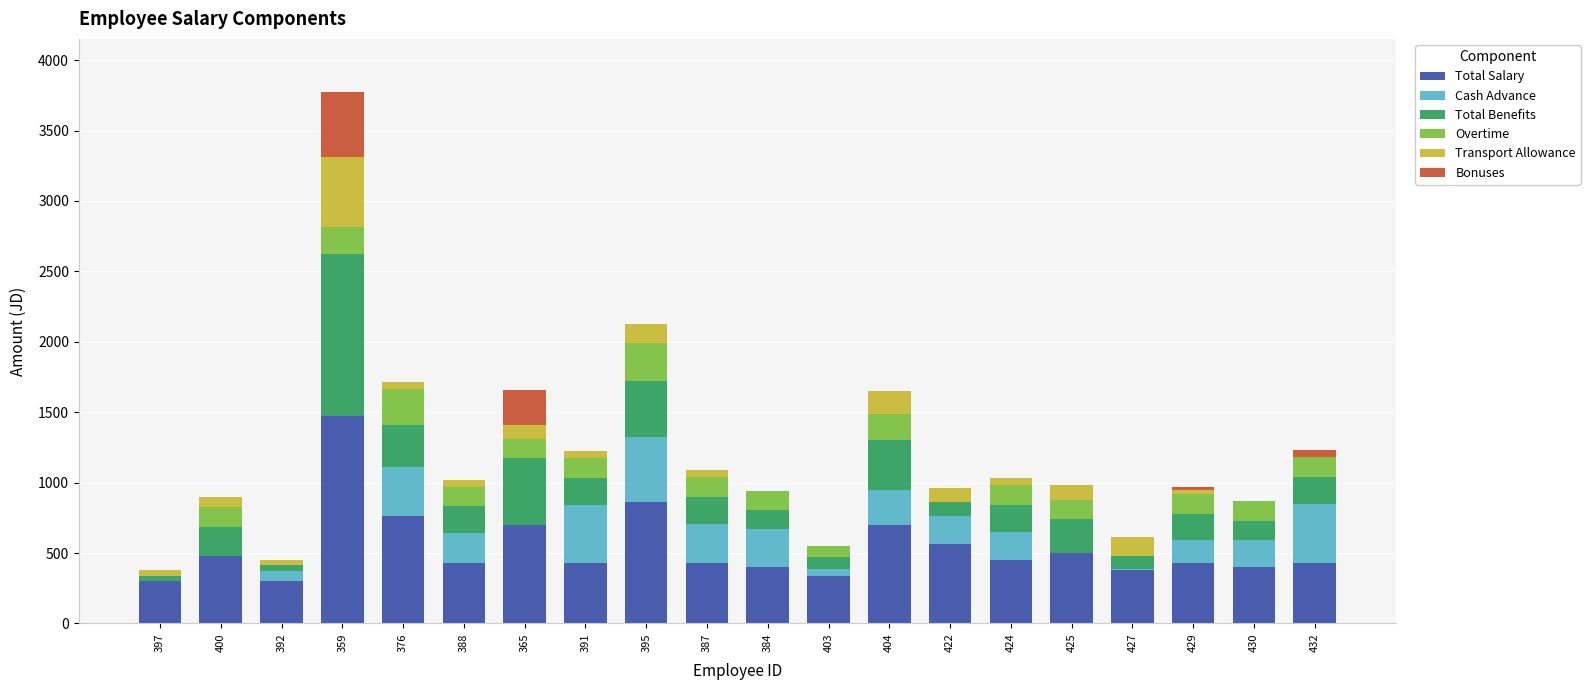

The value of Total Salary at 425 is 779.4. True or false?

False